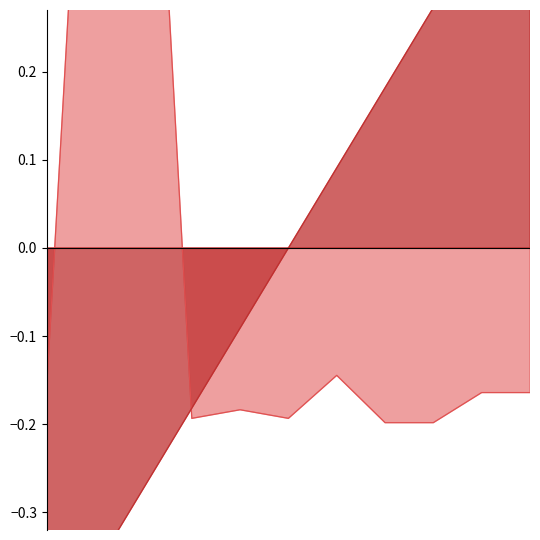

True or false: No and 桁数 intersect in this chart.

True